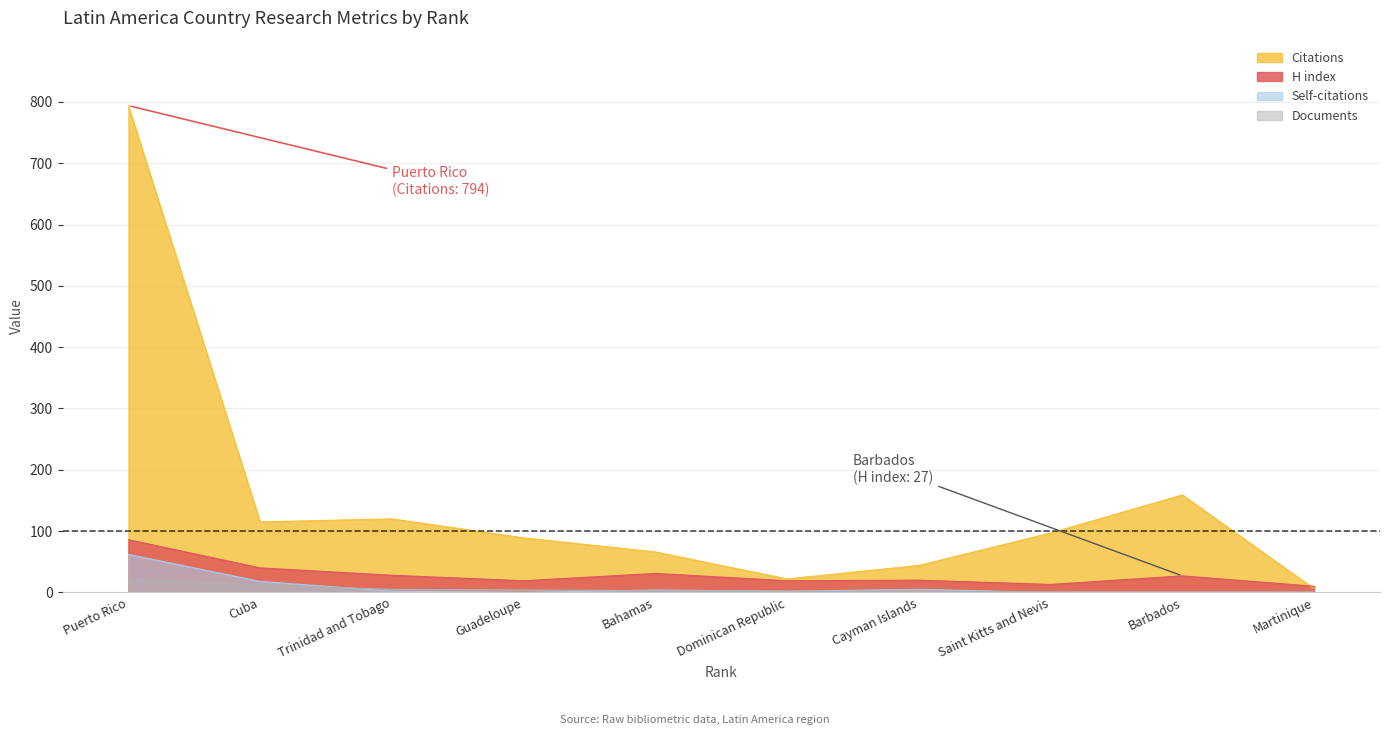

What is the label of the 2nd point from the right?

Barbados